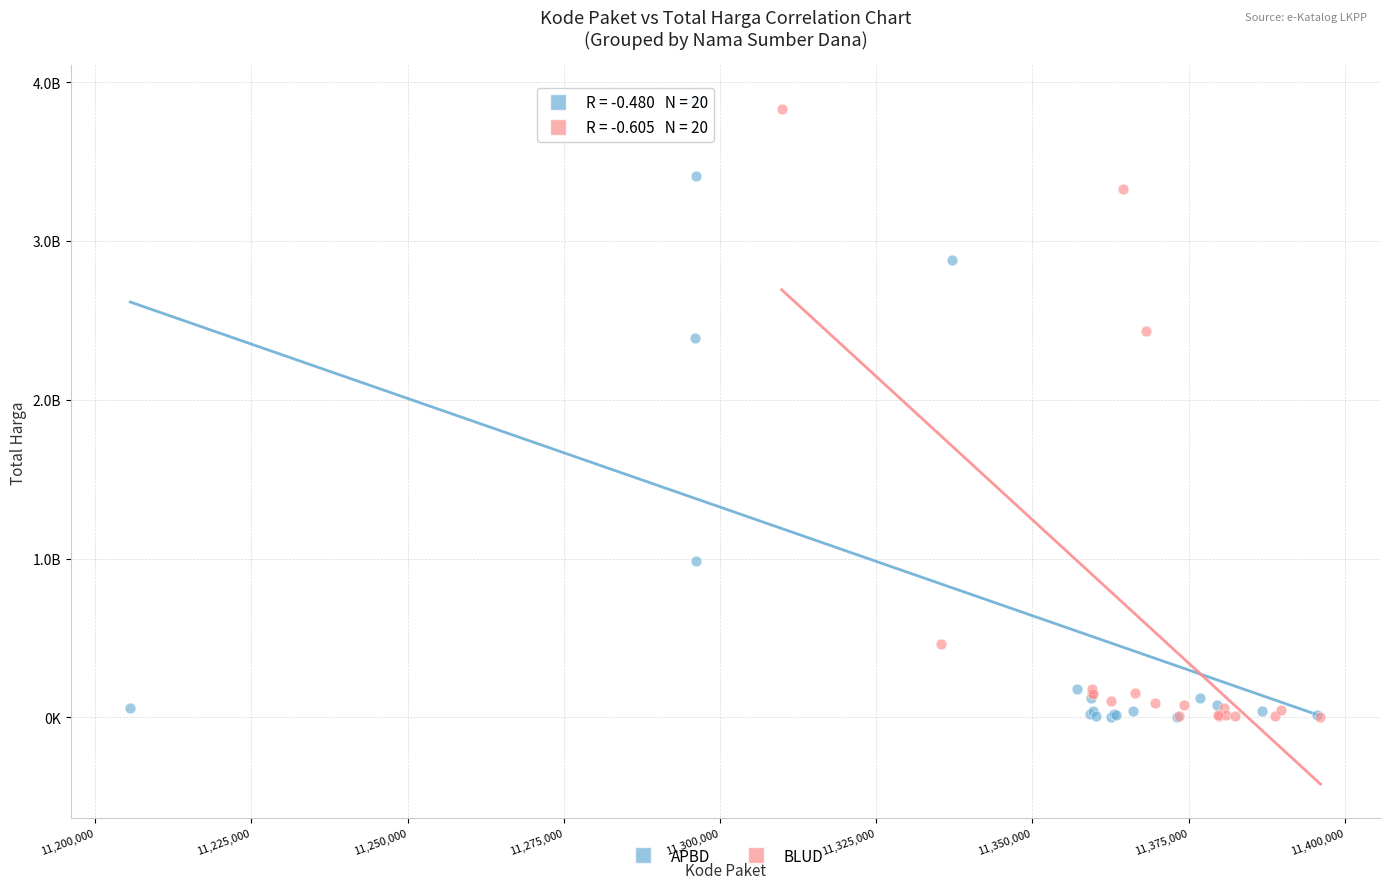

Which series has the largest Y range (max minus min)?

APBD